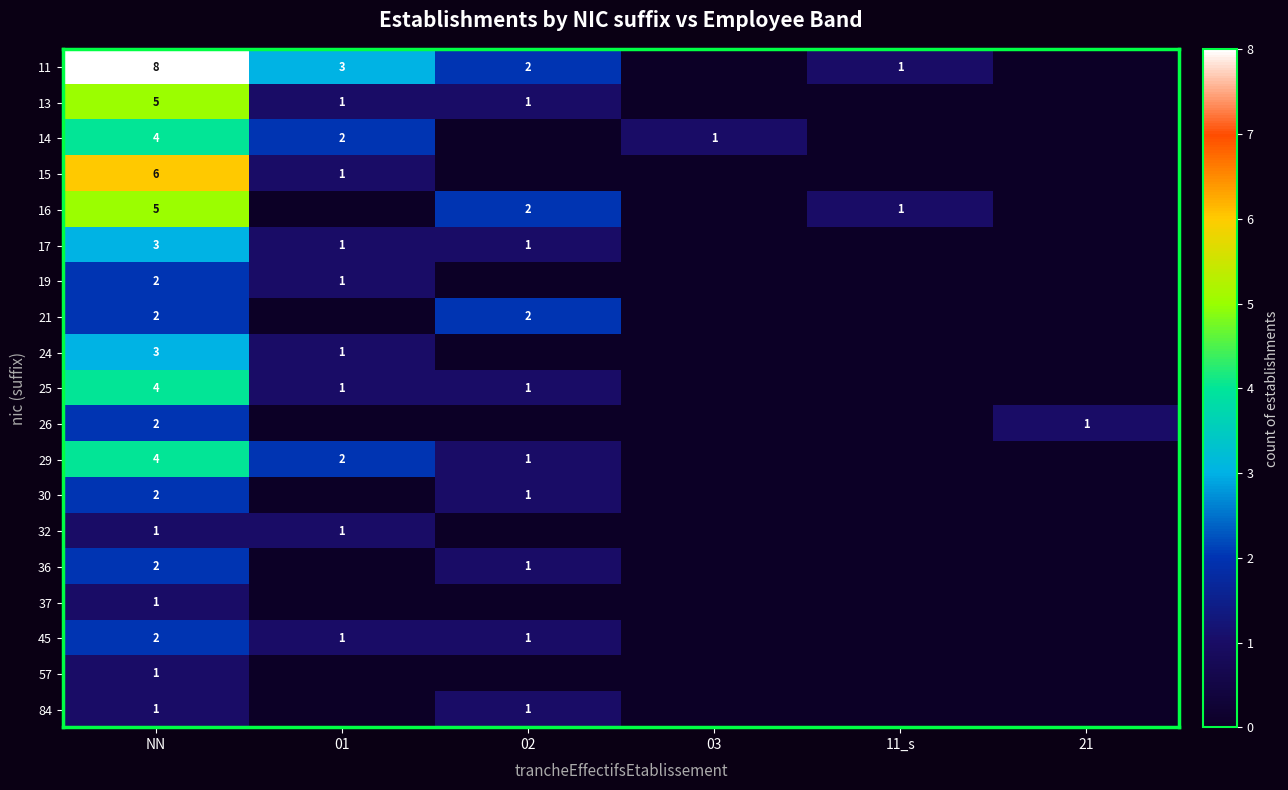

The value of 15 at 01 is 1. True or false?

True